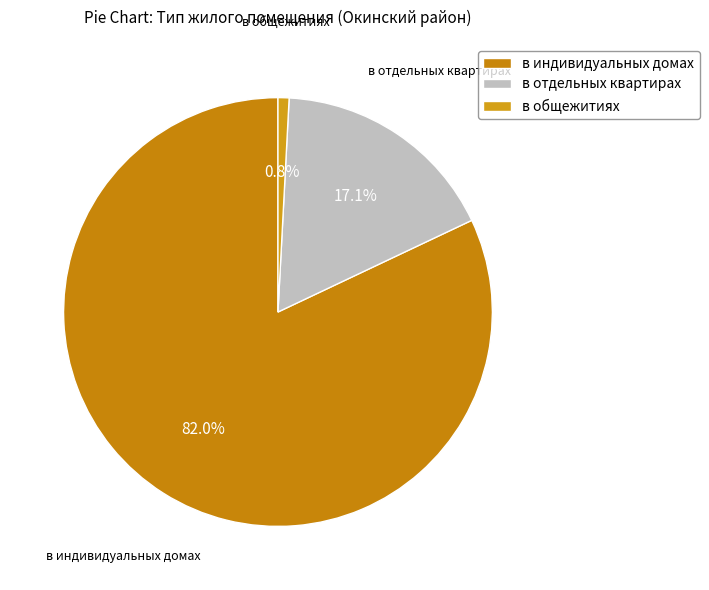

To the nearest percent, what is the difference between the в общежитиях and в отдельных квартирах slice percentages?

16%